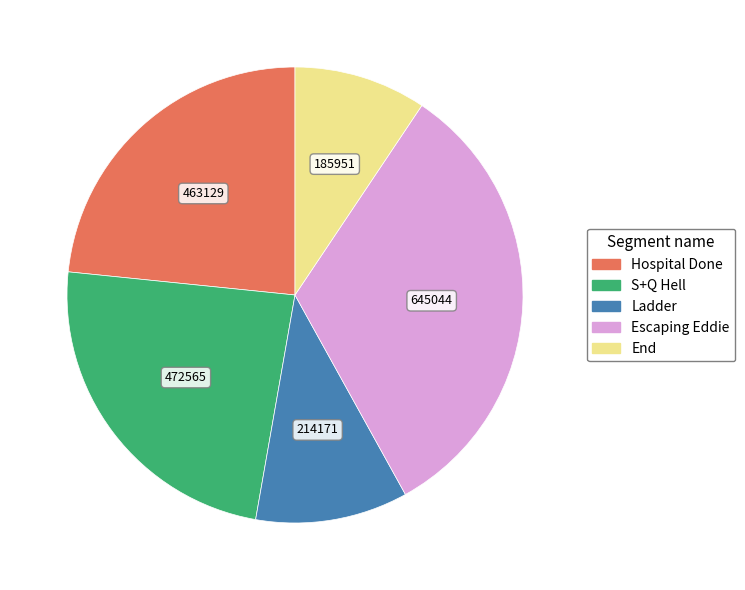

Does Ladder represent more than half of the total?

No